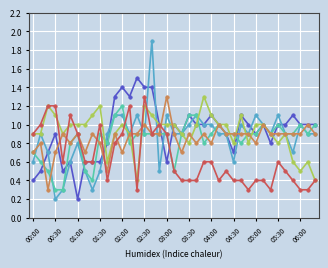

How many lines are shown in the chart?

6